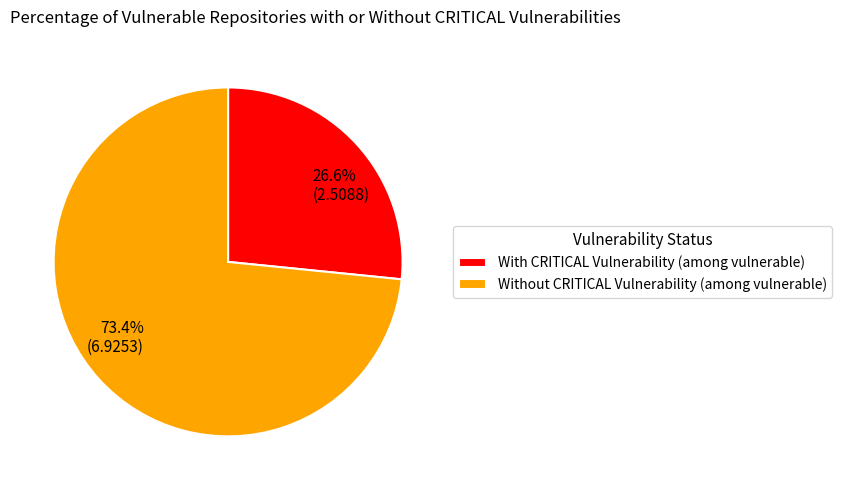

Does any single category account for the majority?

Yes